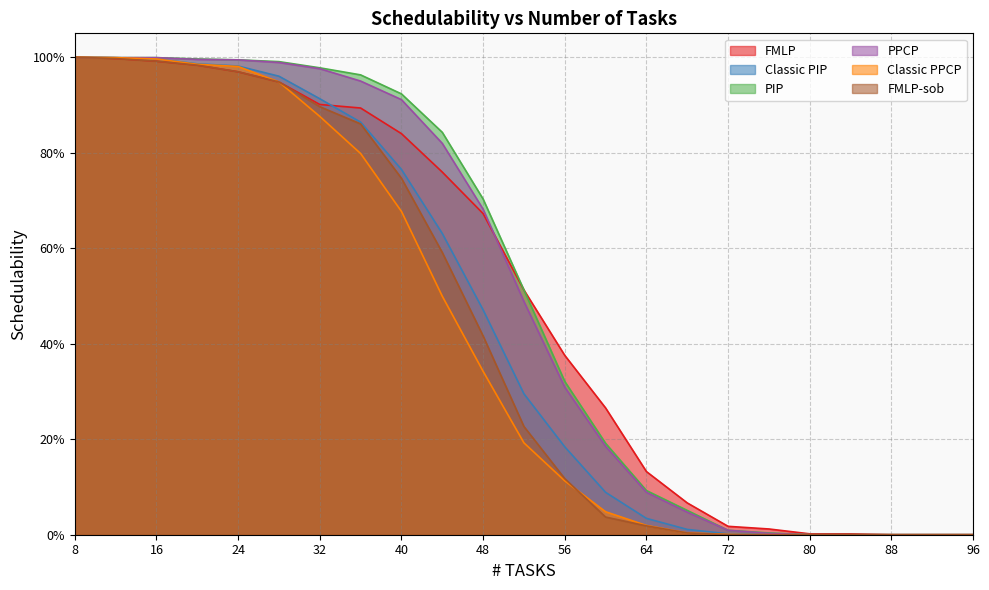

What are all the series names shown in the legend?

FMLP, Classic PIP, PIP, PPCP, Classic PPCP, FMLP-sob